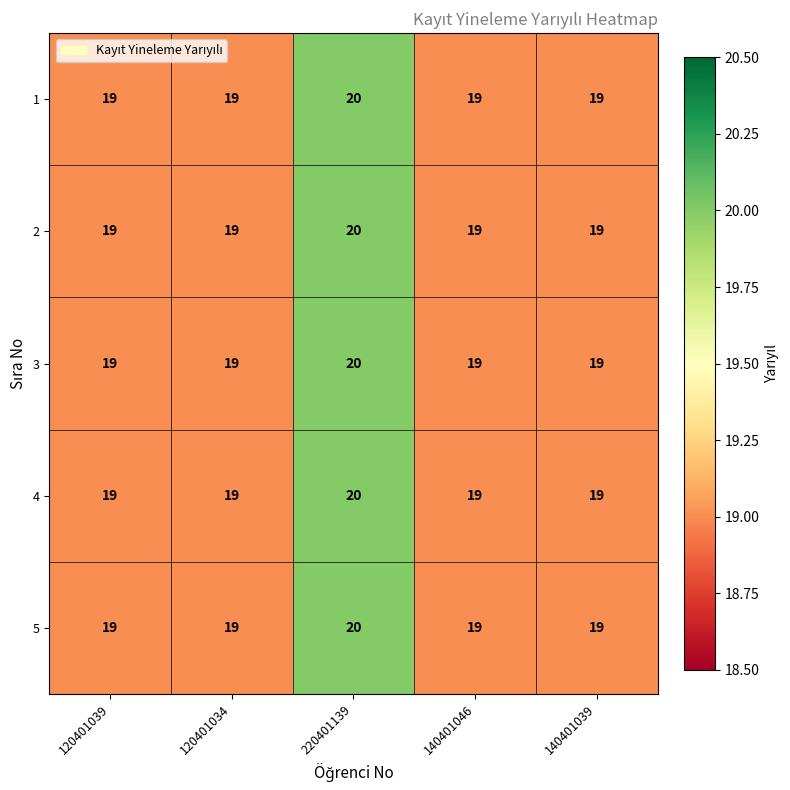

True or false: 1 has a value of 19 at 140401039.

True